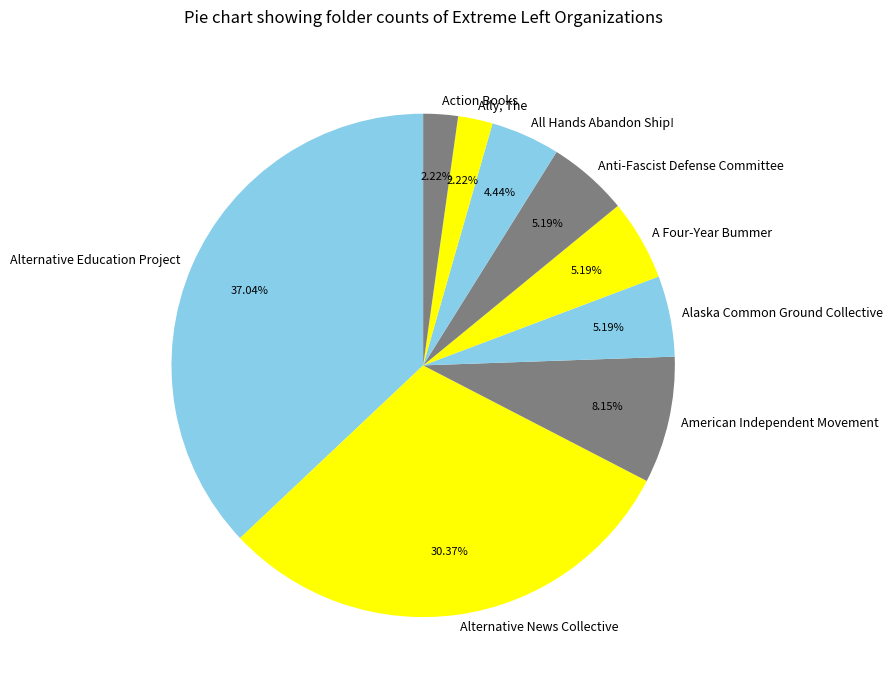

To the nearest percent, what is the average slice percentage?

11%